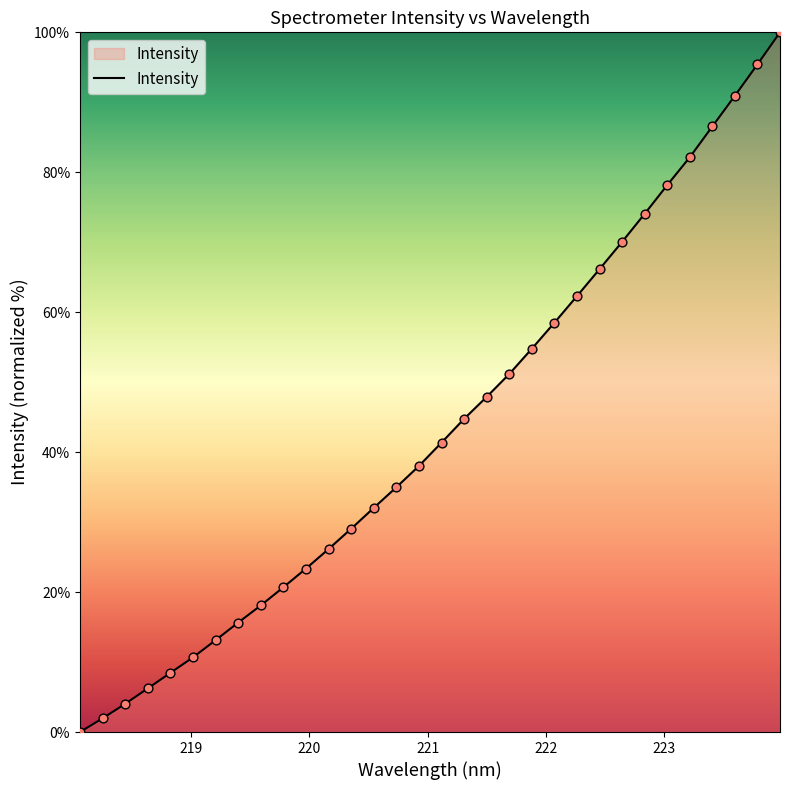

What is the difference between the maximum and minimum values?

100.0